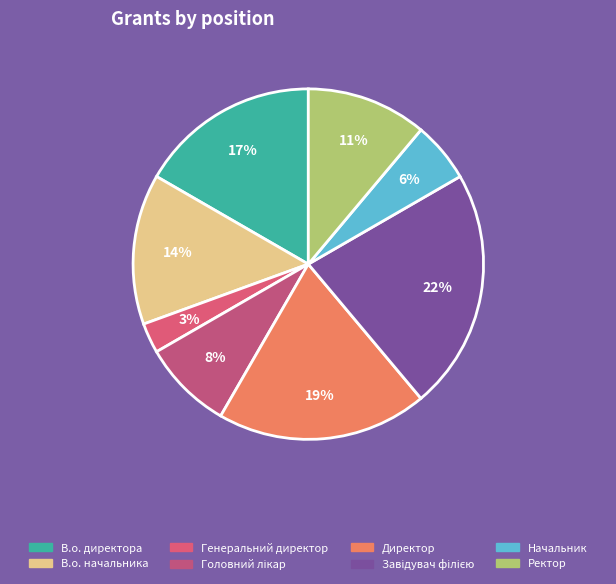

Is there a majority slice in this chart?

No